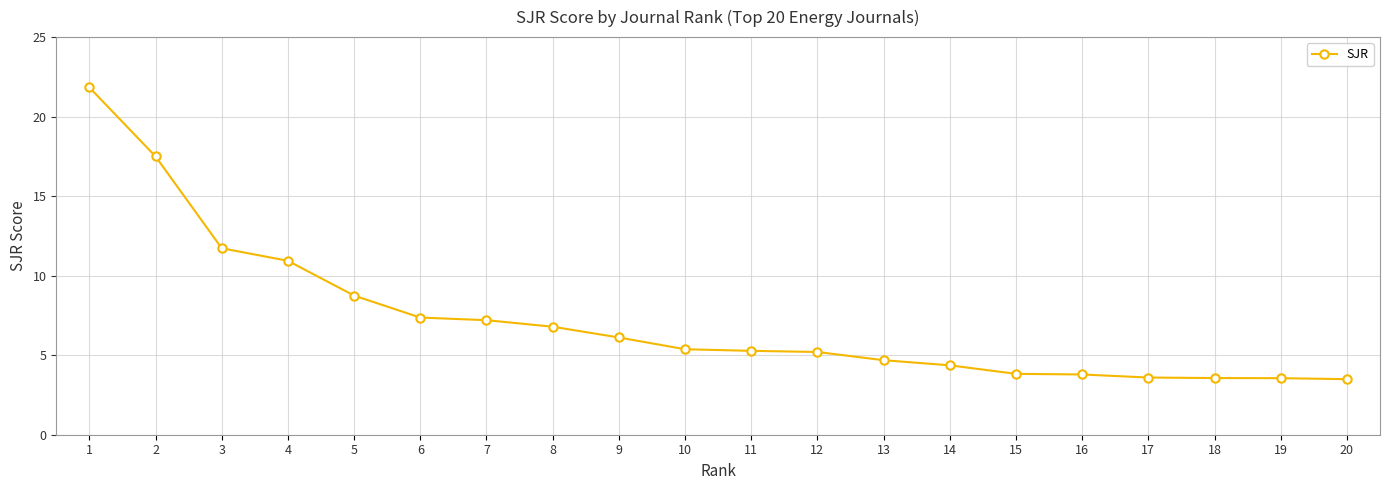

What is the ratio of the value at 6 to the value at 7?

1.0